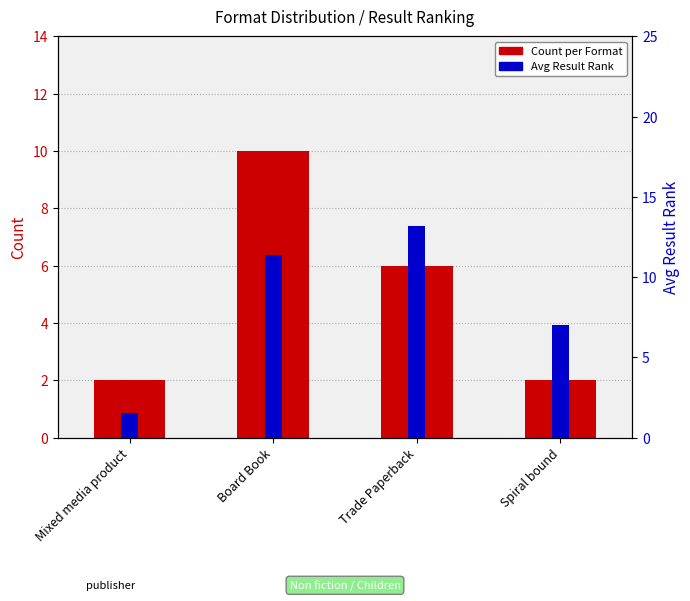

Reading left to right, extract all data points from this chart.

Count per Format: Mixed media product=2.0	Board Book=10.0	Trade Paperback=6.0	Spiral bound=2.0
Avg Result Rank: Mixed media product=1.5	Board Book=11.4	Trade Paperback=13.2	Spiral bound=7.0